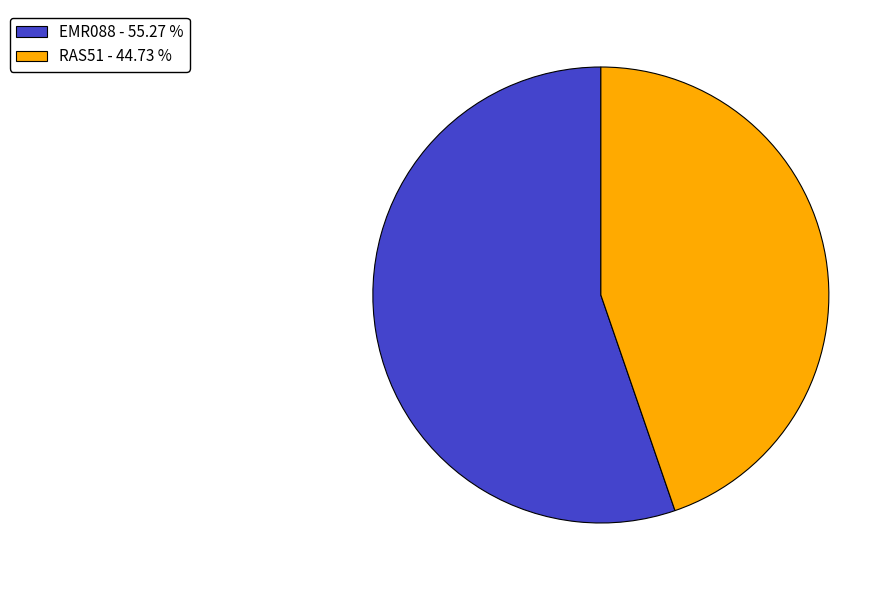

Does any single category account for the majority?

Yes